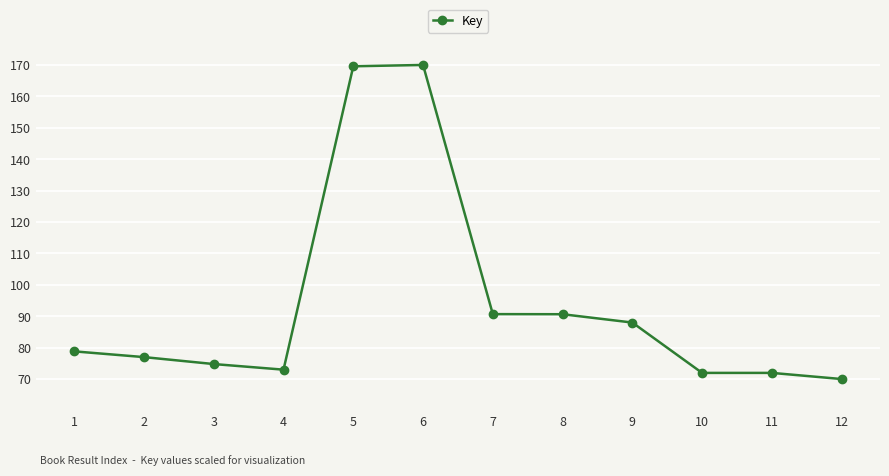

How many values exceed 78?

6